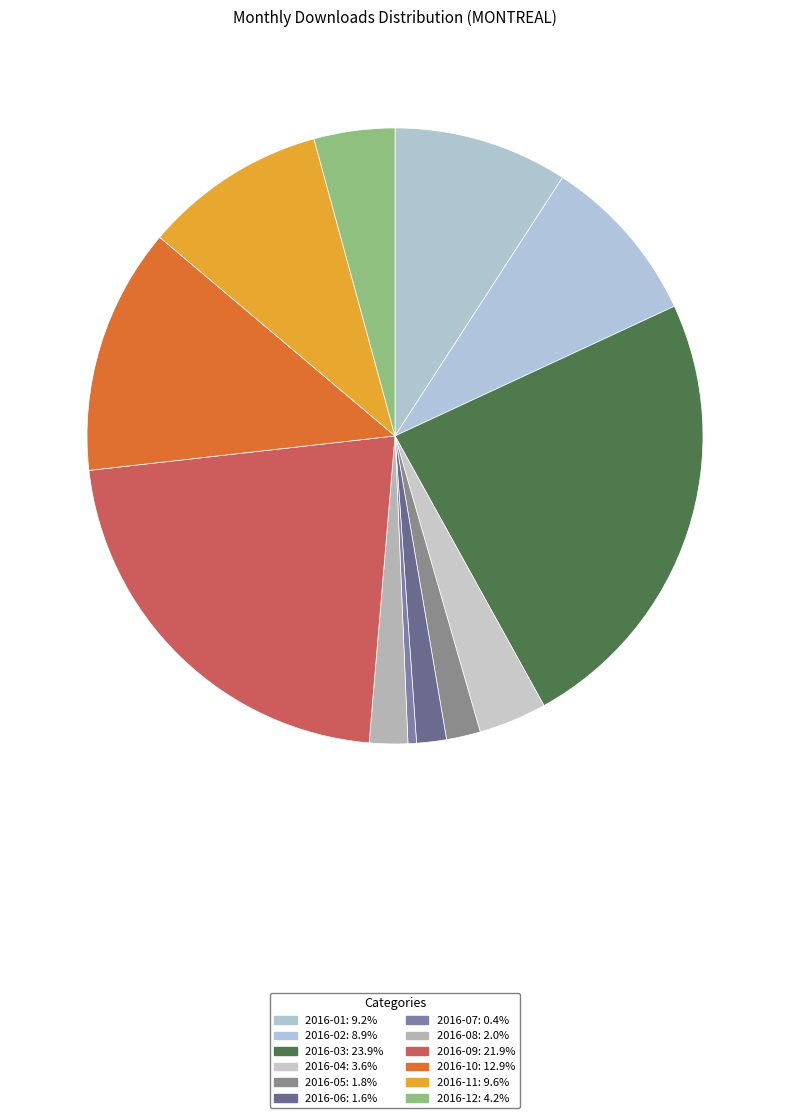

Count the number of slices in the pie.

12